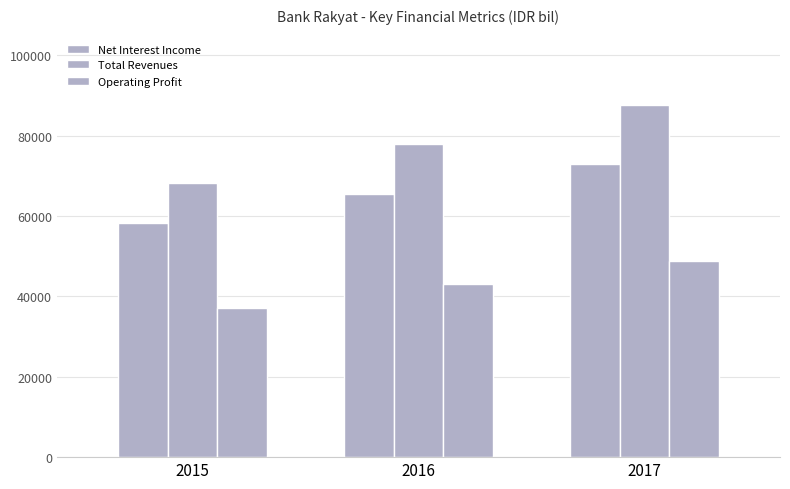

What is the maximum value for Net Interest Income?

73018.1